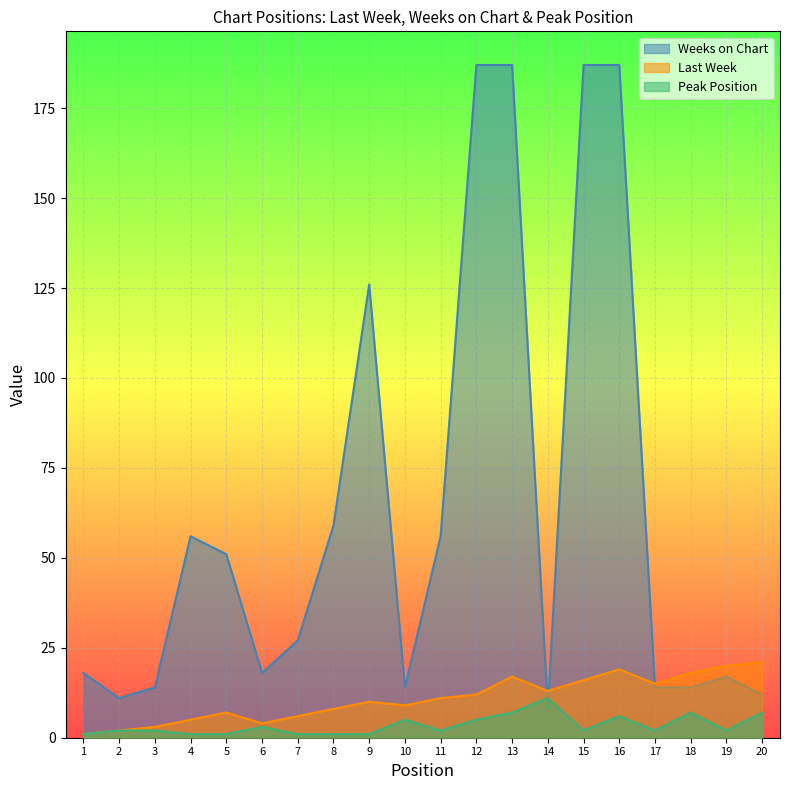

What is the maximum value for Weeks on Chart?

187